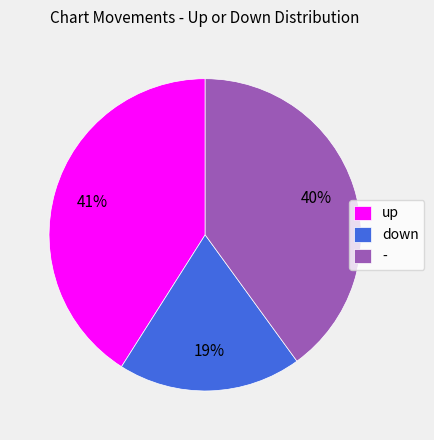

True or false: down accounts for 14% of the total.

False